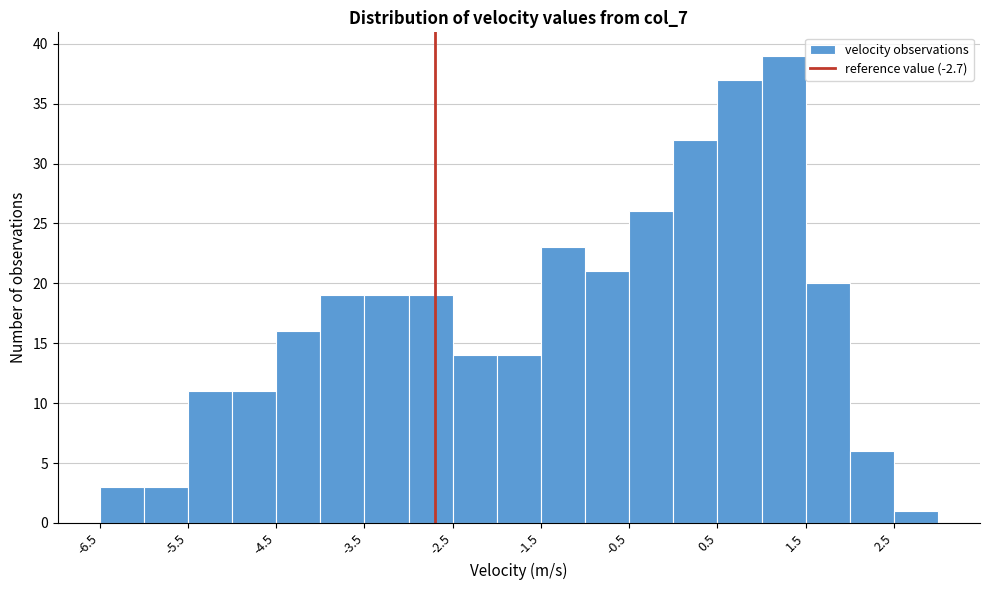

Reading left to right, list every bar in this chart as the range it spans on the x-axis followed by its height. The values are not printed on the chart, so give them approximately, as read against the axis.

-6.5 to -6.0: 3
-6.0 to -5.5: 3
-5.5 to -5.0: 11
-5.0 to -4.5: 11
-4.5 to -4.0: 16
-4.0 to -3.5: 19
-3.5 to -3.0: 19
-3.0 to -2.5: 19
-2.5 to -2.0: 14
-2.0 to -1.5: 14
-1.5 to -1.0: 23
-1.0 to -0.5: 21
-0.5 to 0.0: 26
0.0 to 0.5: 32
0.5 to 1.0: 37
1.0 to 1.5: 39
1.5 to 2.0: 20
2.0 to 2.5: 6
2.5 to 3.0: 1